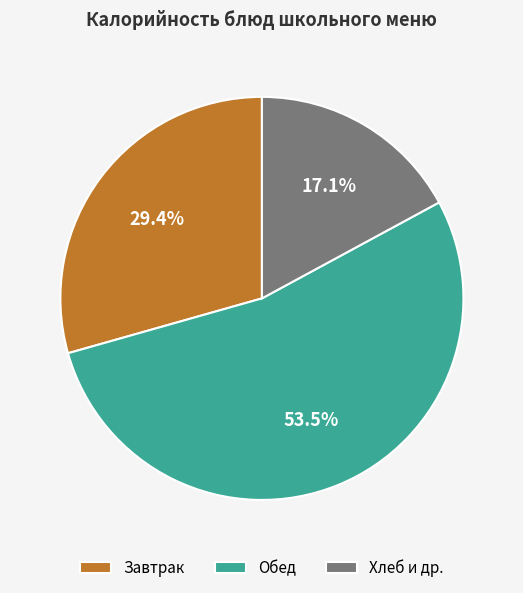

How many segments does this pie chart have?

3